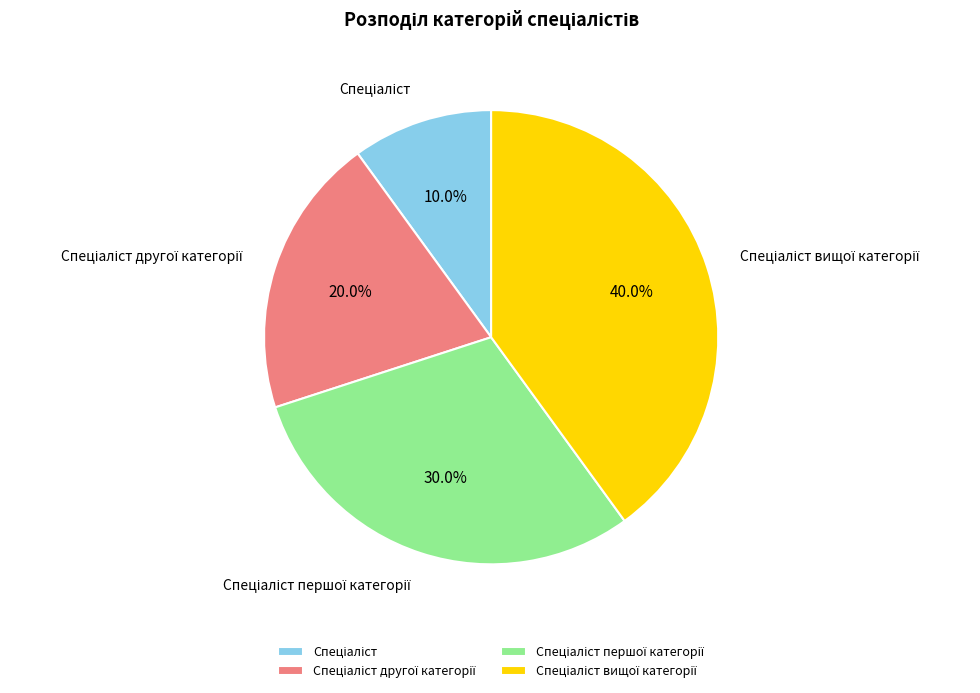

Is there a majority slice in this chart?

No